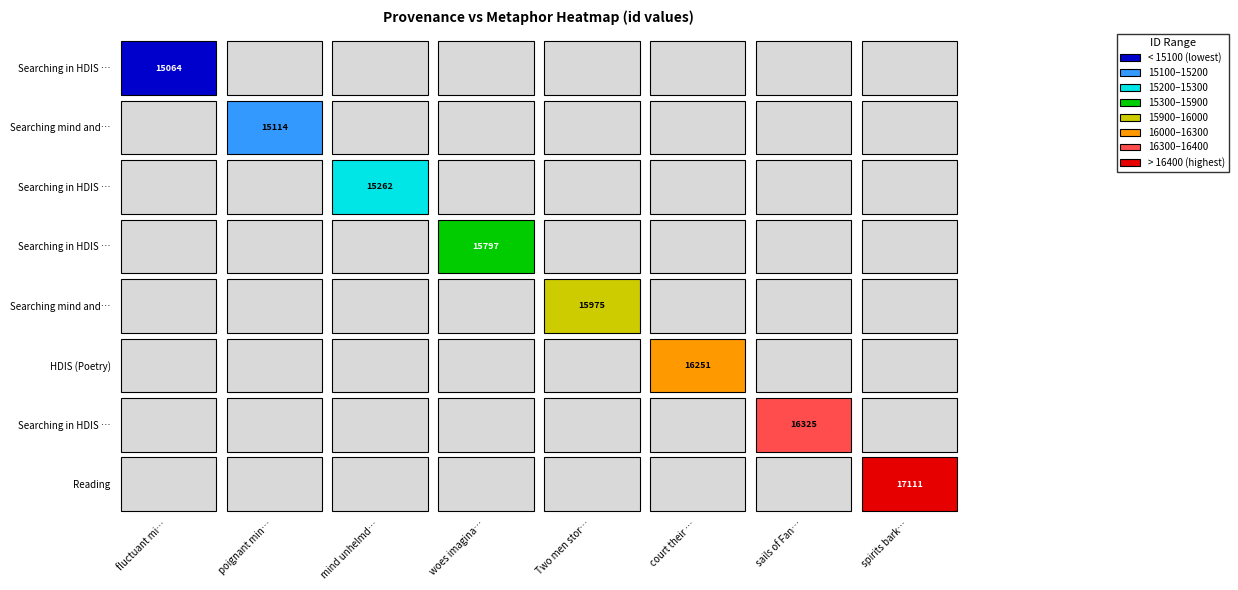

What is the difference between the values at 6 and 4?

350